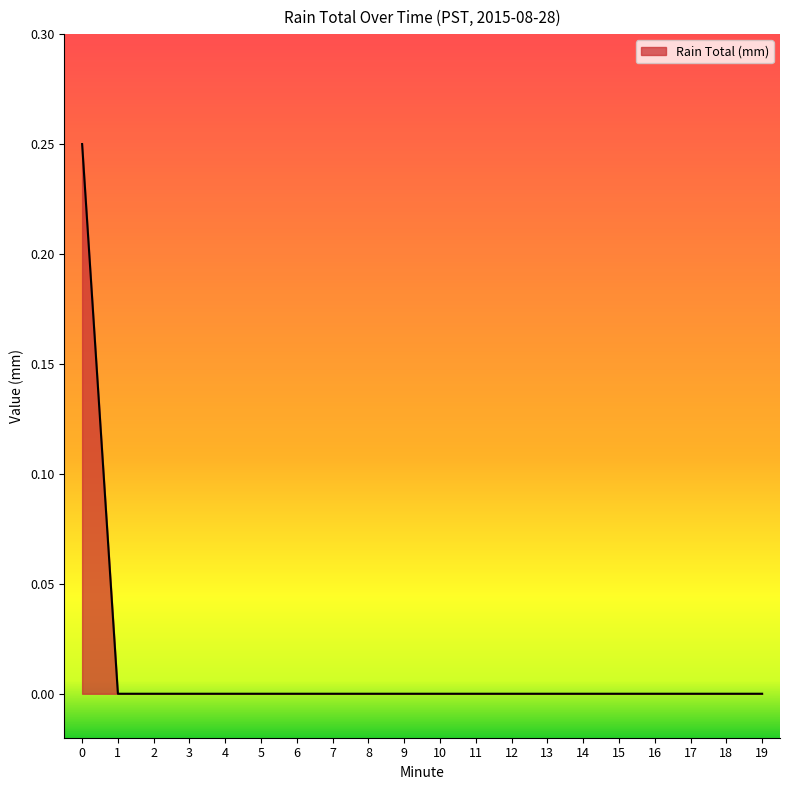

True or false: the data shows -0.1 at 10.

False